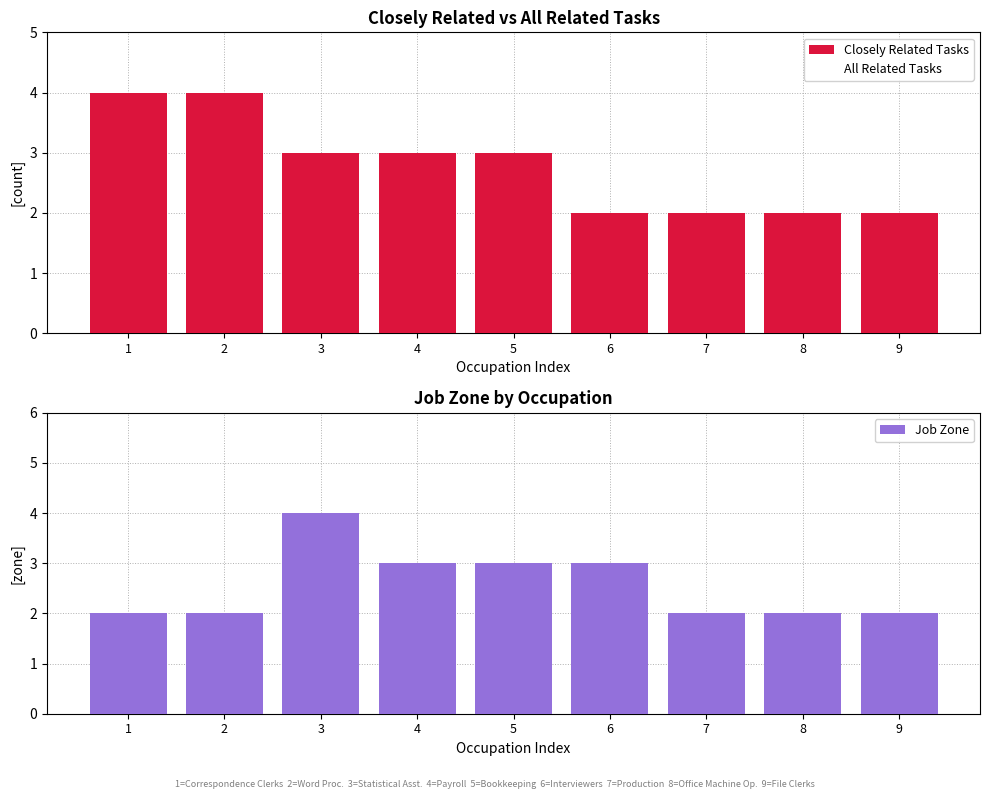

Reading left to right, what are all the values shown in this chart?

Closely Related Tasks: 1=4	2=4	3=3	4=3	5=3	6=2	7=2	8=2	9=2
All Related Tasks: 1=4	2=4	3=3	4=3	5=3	6=2	7=2	8=2	9=2
Job Zone: 1=2	2=2	3=4	4=3	5=3	6=3	7=2	8=2	9=2